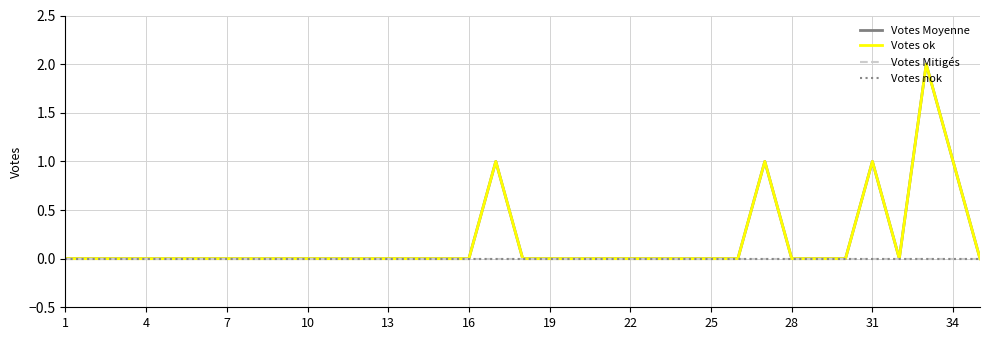

Does the chart have visible grid lines?

Yes